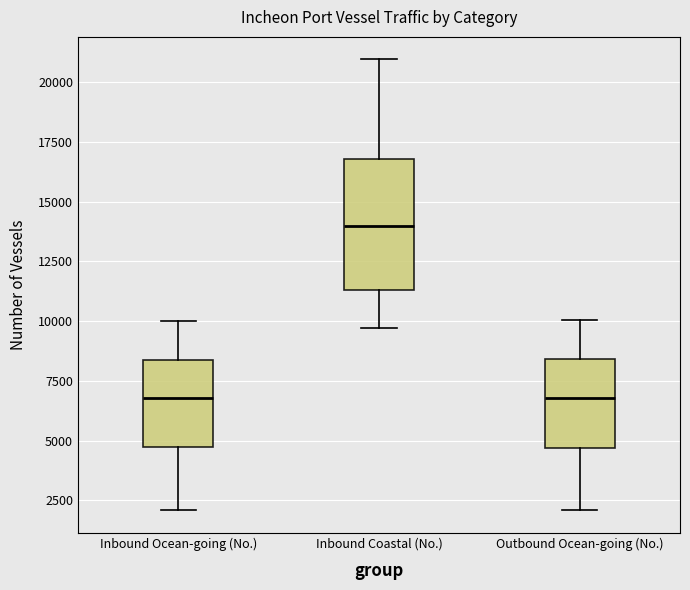

Reading left to right, read every box against the y-axis: the position of its median line, the range the box covers, and the ends of its whiskers. The values are not printed on the chart, so give them approximately, as read against the axis.

Inbound Ocean-going (No.): median 7000, box 4500 to 8500, whiskers 2000 to 10000
Inbound Coastal (No.): median 14000, box 11500 to 17000, whiskers 9500 to 21000
Outbound Ocean-going (No.): median 7000, box 4500 to 8500, whiskers 2000 to 10000